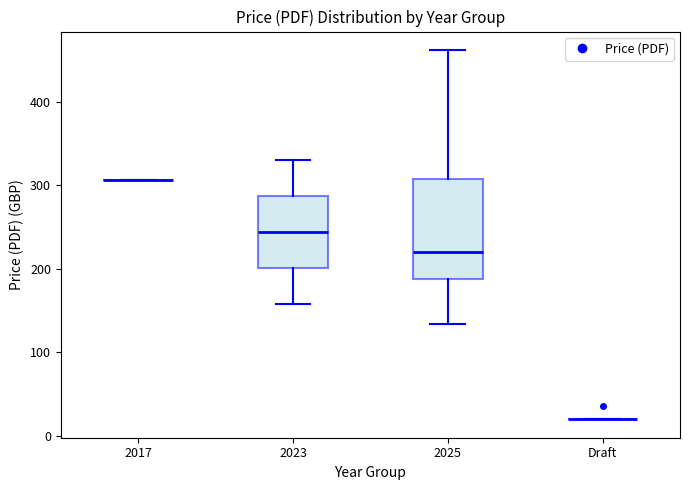

Reading left to right, transcribe this box plot: for each box, give where its median line is, the range the box spans, and where its two whiskers end, as read against the y-axis. The values are not printed on the chart, so give them approximately, as read against the axis.

2017: box collapsed to a line at 310, whiskers 310 to 310
2023: median 240, box 200 to 290, whiskers 160 to 330
2025: median 220, box 190 to 310, whiskers 130 to 460
Draft: box collapsed to a line at 20, whiskers 20 to 20